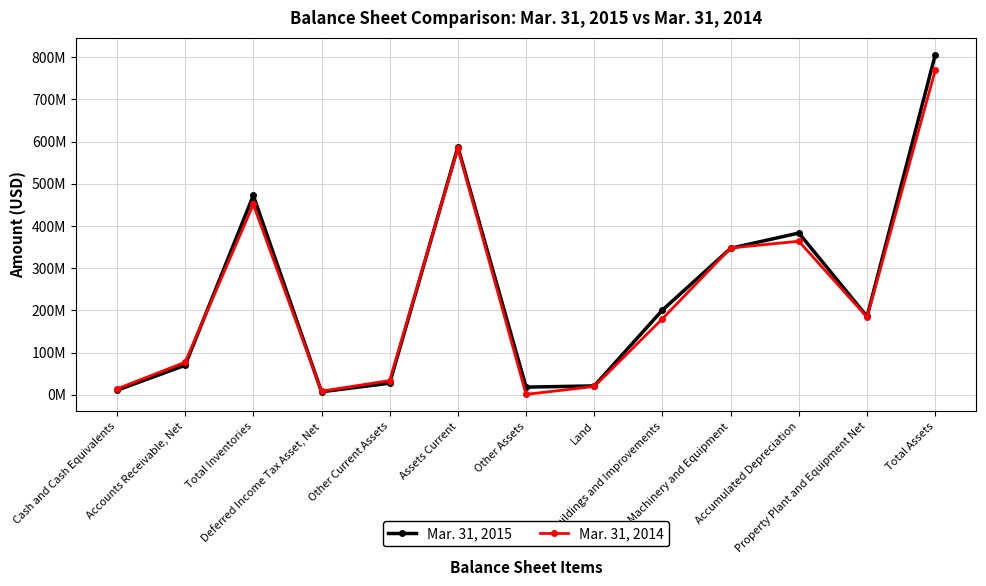

At which category does the chart reach its minimum across all series?

Other Assets